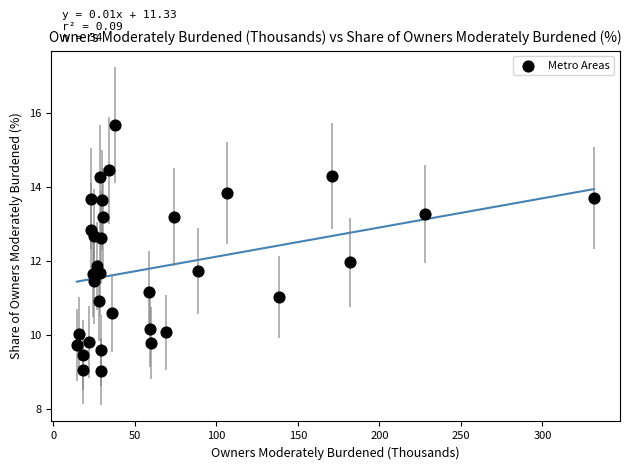

What is the range of Y values (max minus min)?

6.7